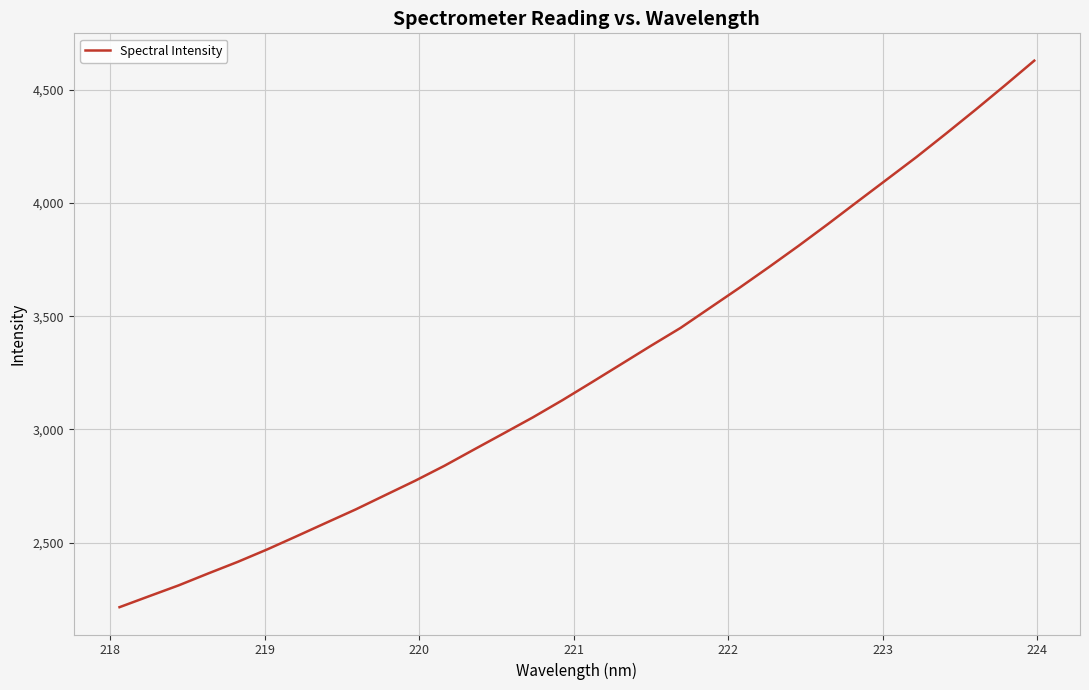

Count the number of values greater than 3208.

16